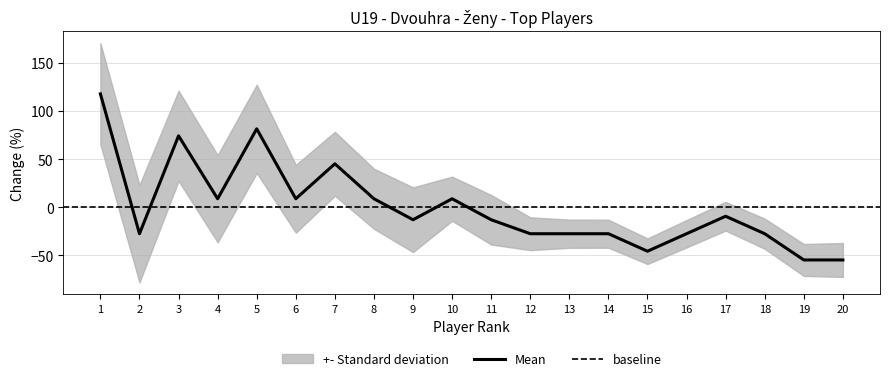

How many interior local valleys (lower than both neighbors) does the data have?

5